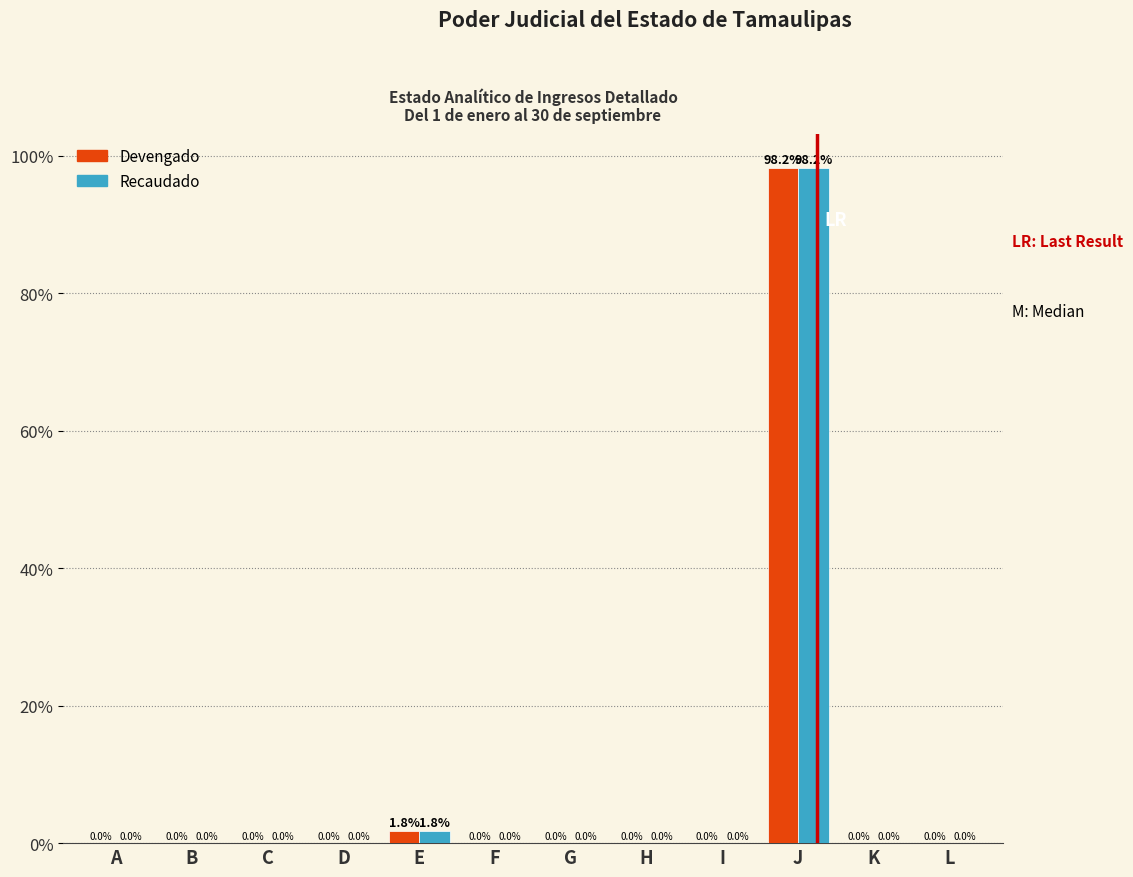

Reading left to right, list all the values displayed in this chart.

Devengado: A=0.0	B=0.0	C=0.0	D=0.0	E=1.8	F=0.0	G=0.0	H=0.0	I=0.0	J=98.2	K=0.0	L=0.0
Recaudado: A=0.0	B=0.0	C=0.0	D=0.0	E=1.8	F=0.0	G=0.0	H=0.0	I=0.0	J=98.2	K=0.0	L=0.0